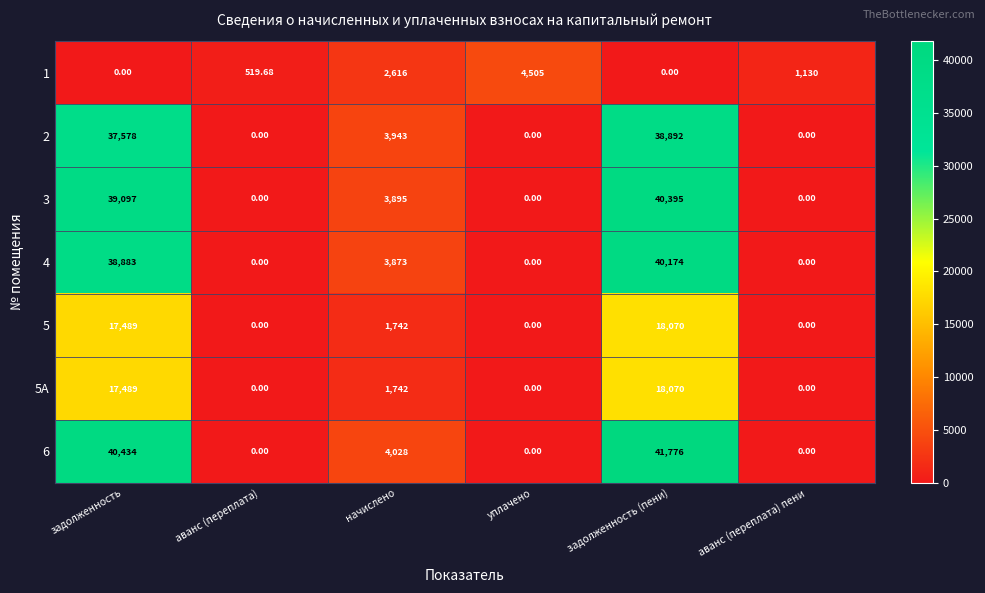

Between уплачено and задолженность (пени), which series saw the biggest shift?

6